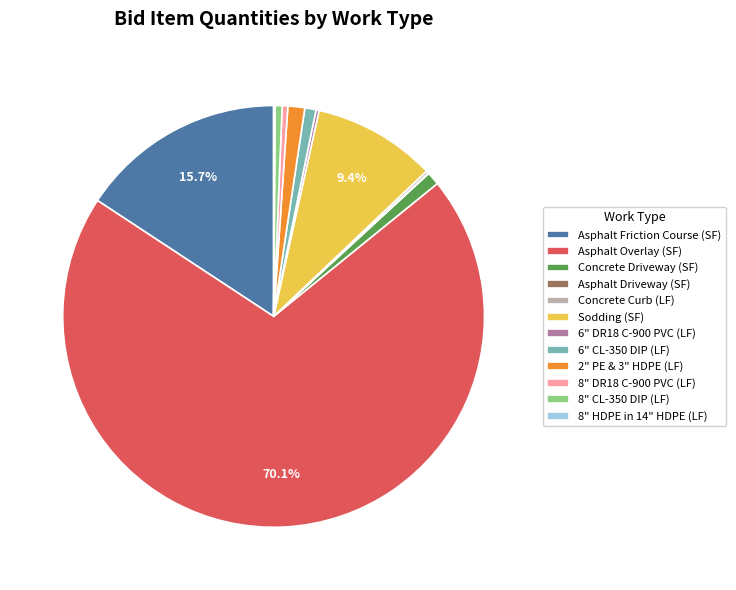

To the nearest percent, what is the difference between the largest and smallest slice percentages?

70%